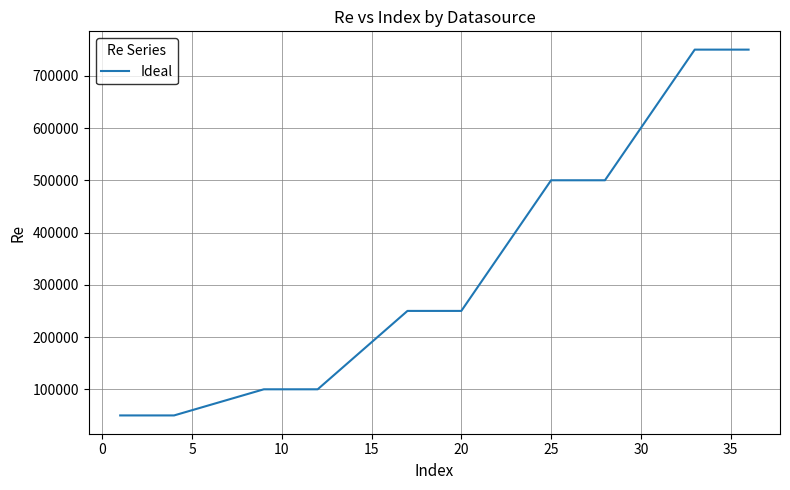

What is the minimum value shown in the chart?

50000